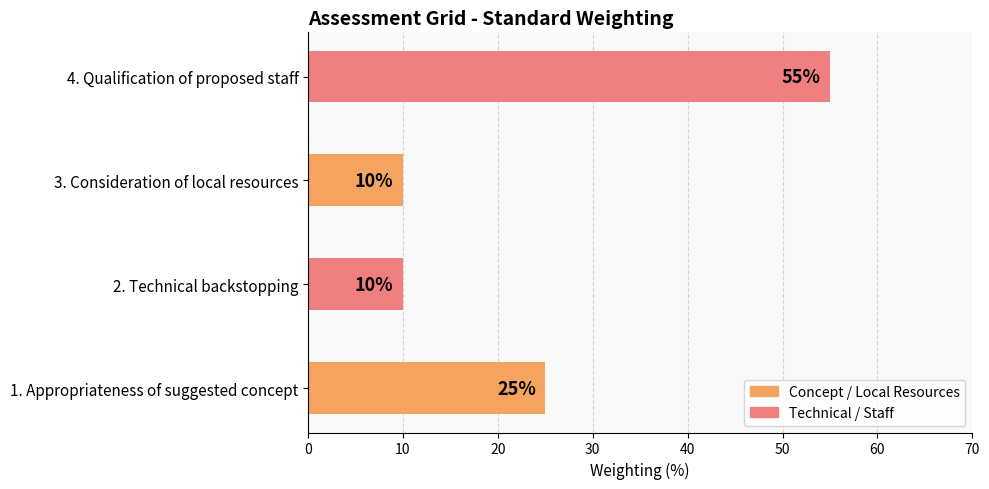

Reading bottom to top, what are all the values shown in this chart?

25	10	10	55